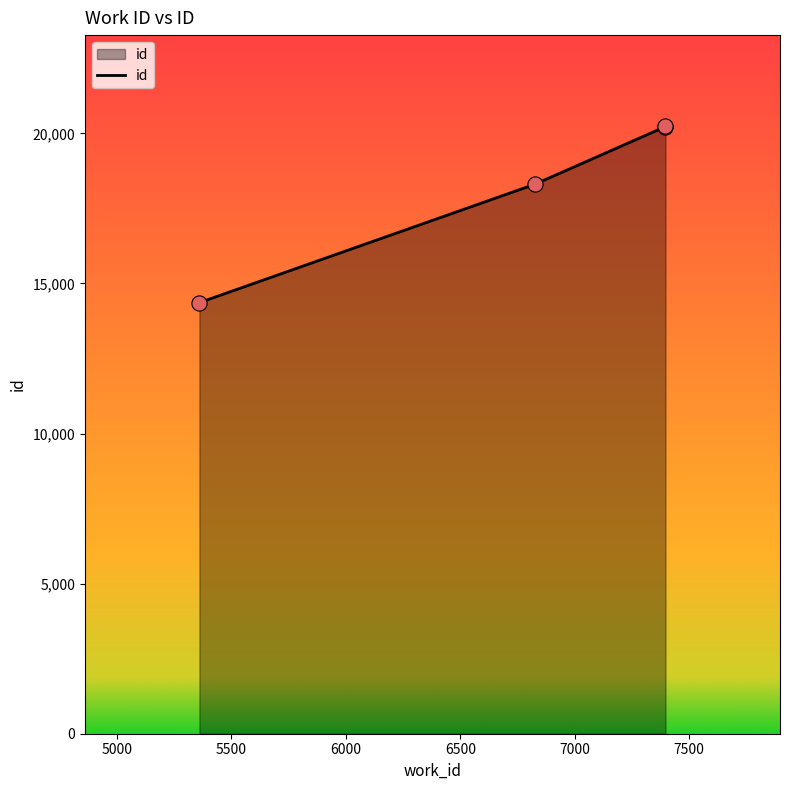

Between 7396 and 6825, which is larger?

7396